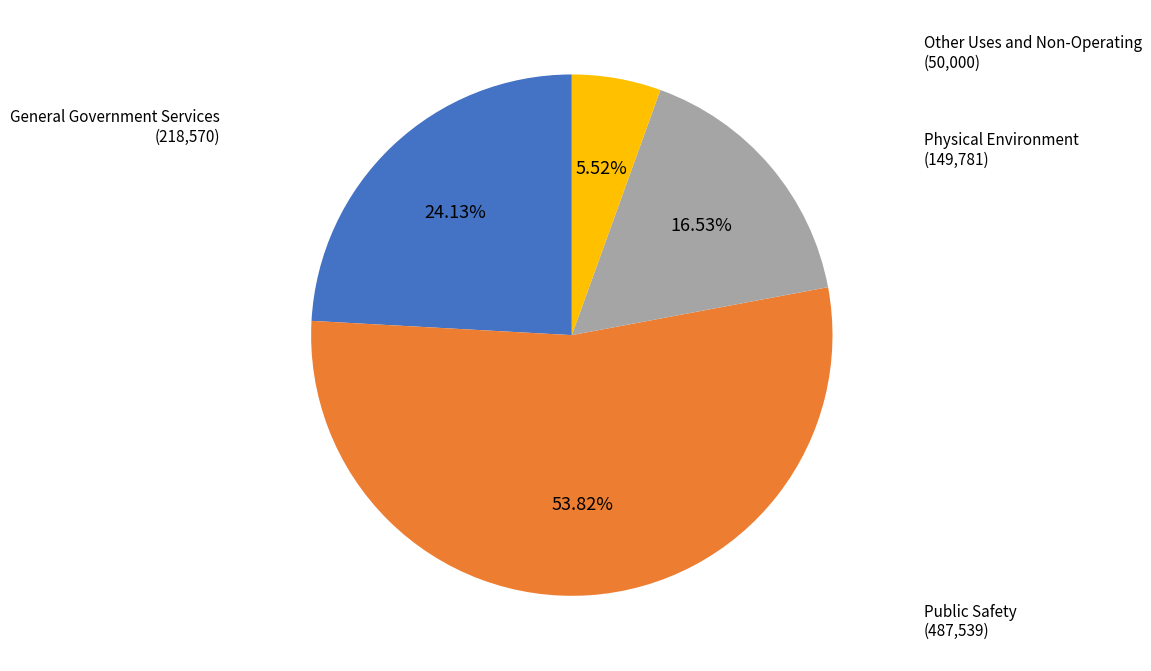

Which slice is the smallest?

Other Uses and Non-Operating